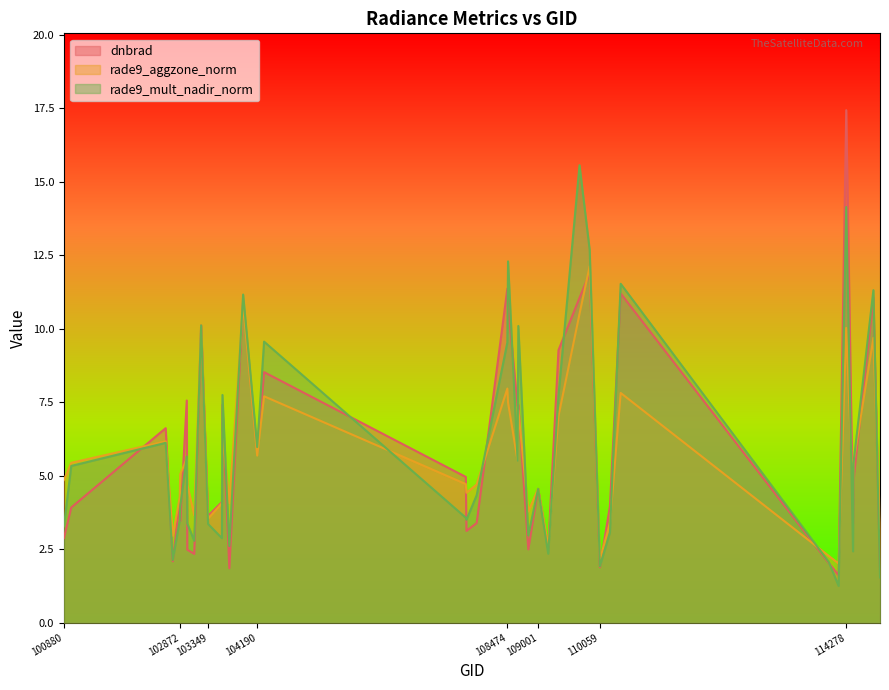

How many values in the rade9_mult_nadir_norm series are below 4?

19